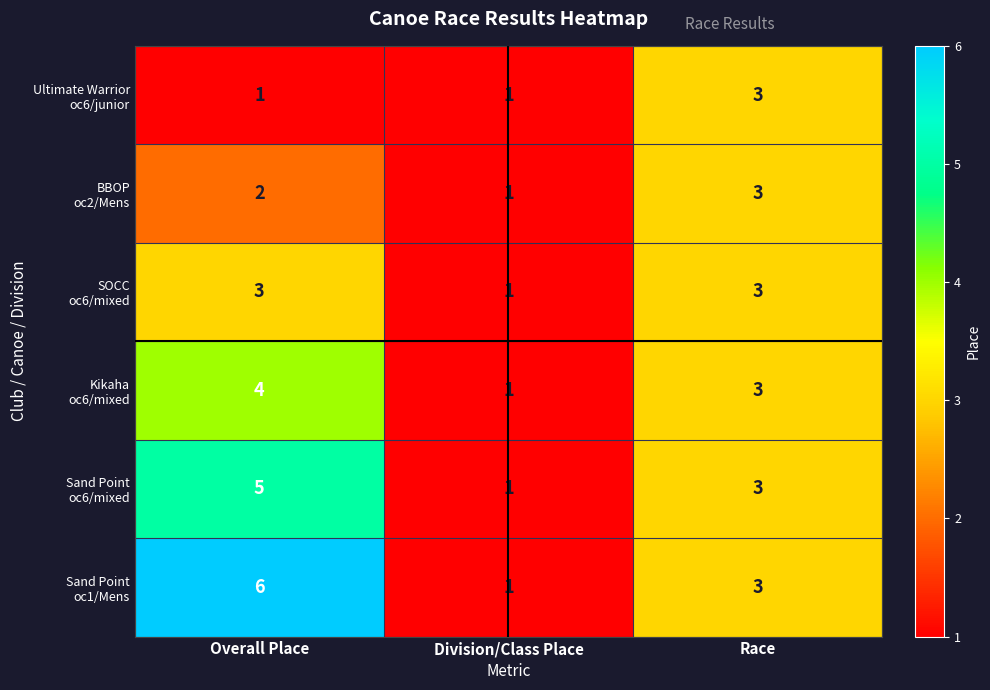

What is the greatest value displayed?

6